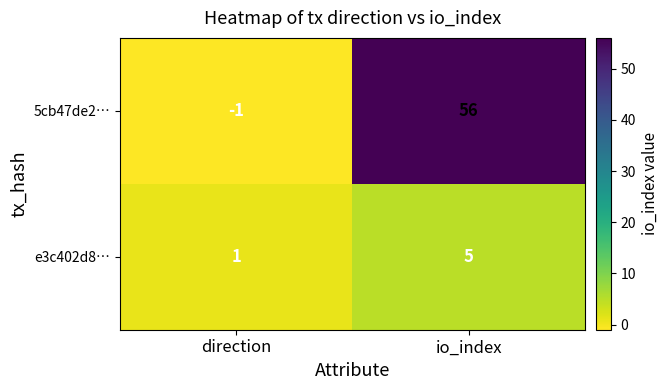

List the series in order of their peak value, highest first.

5cb47de2…, e3c402d8…